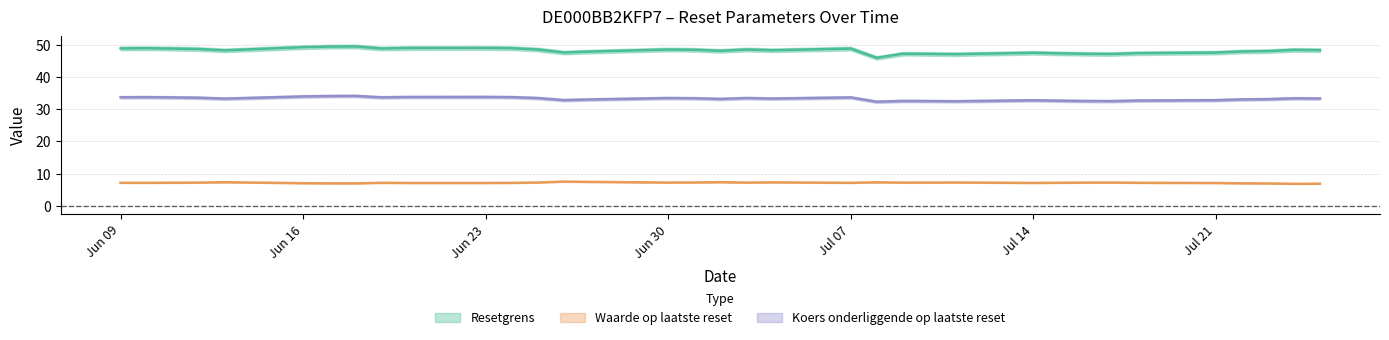

How many series are shown in this chart?

3